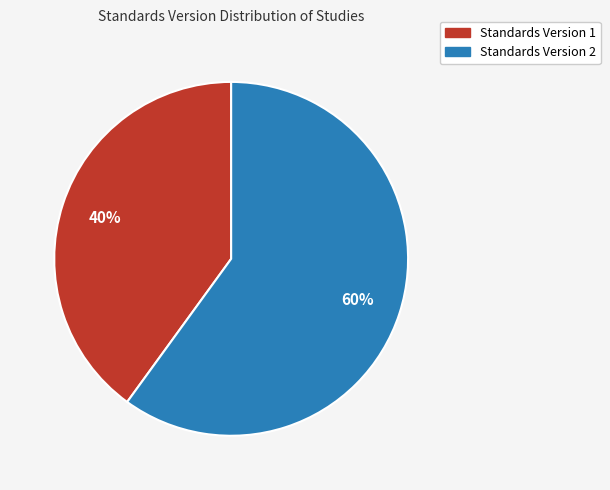

To the nearest percent, what is the difference between the largest and smallest slice percentages?

20%